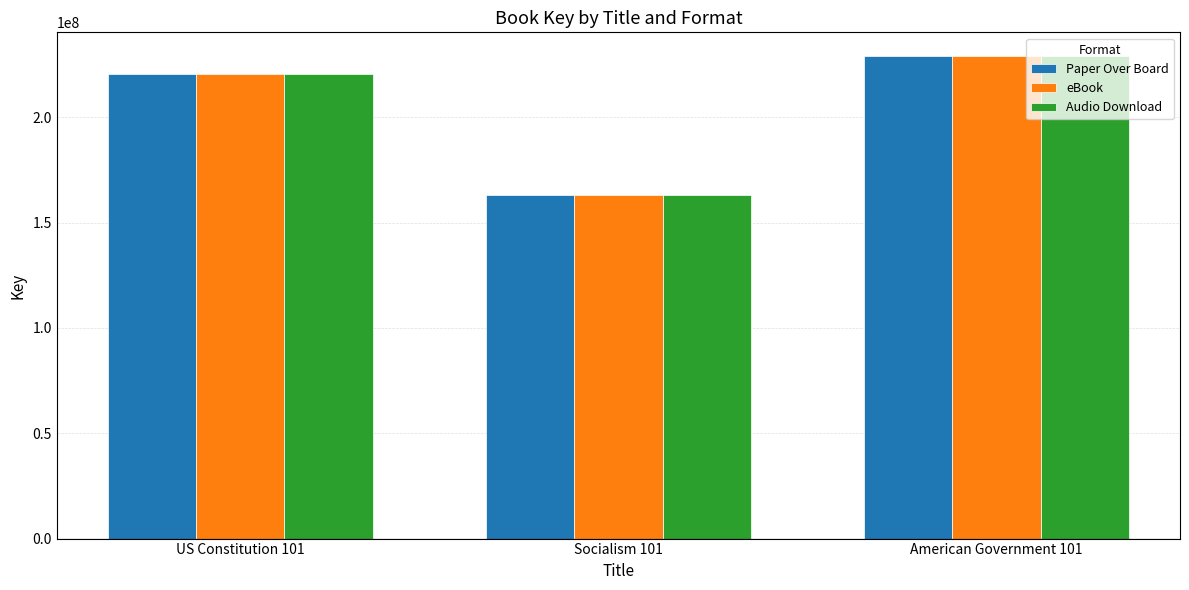

List the labels in order of Paper Over Board value, smallest first.

Socialism 101, US Constitution 101, American Government 101